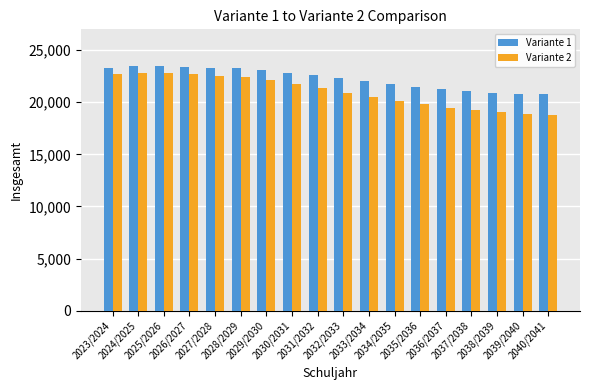

How many bars are there in total?

36